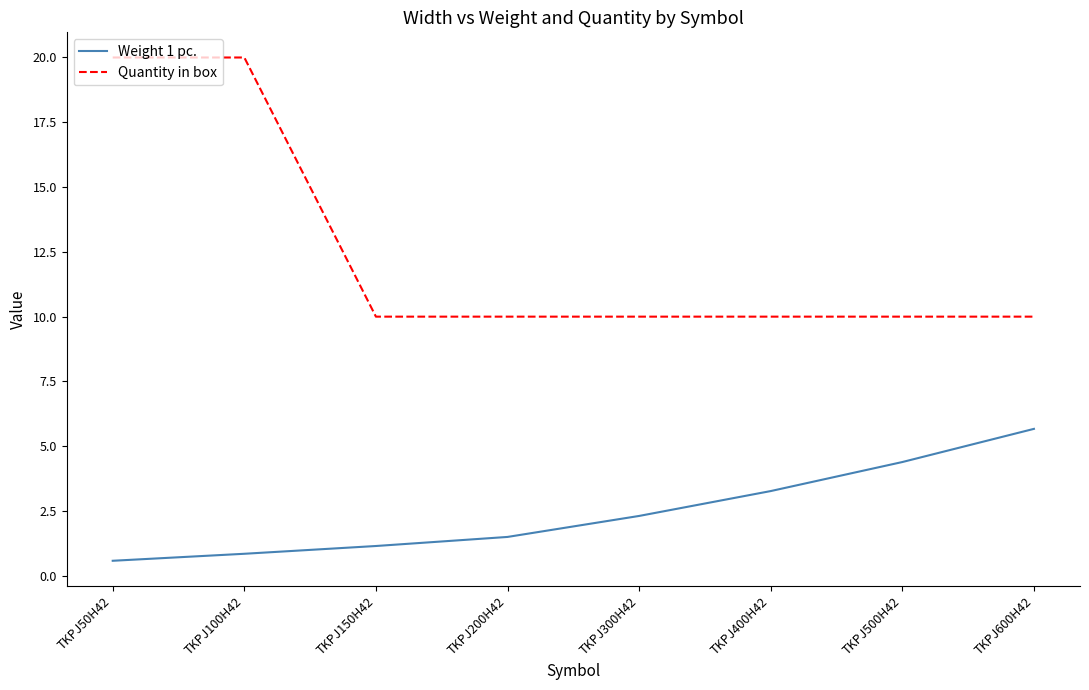

How many lines are shown in the chart?

2